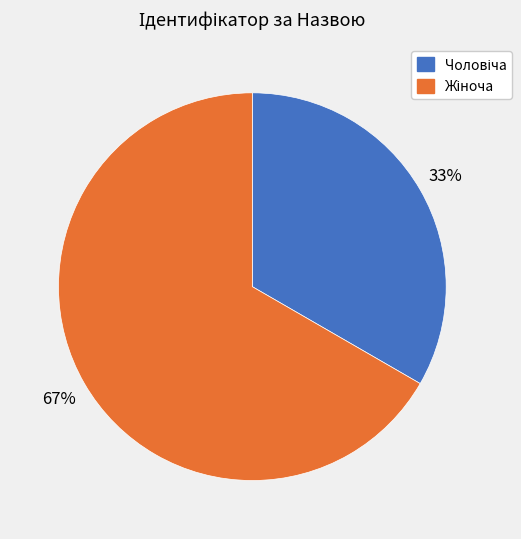

Is there a majority slice in this chart?

Yes